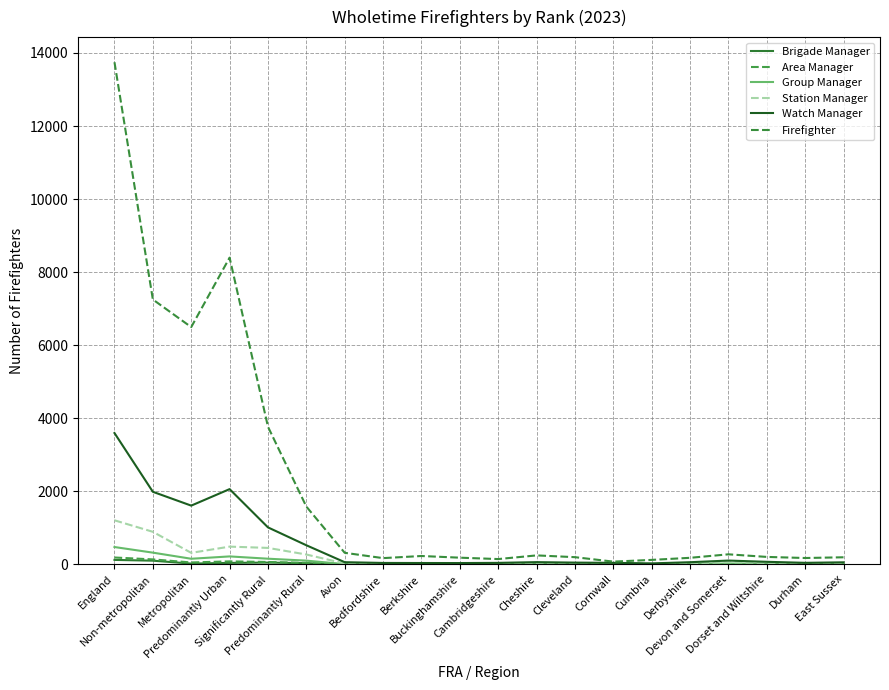

True or false: Station Manager has more than 1 points higher than both neighbors.

True